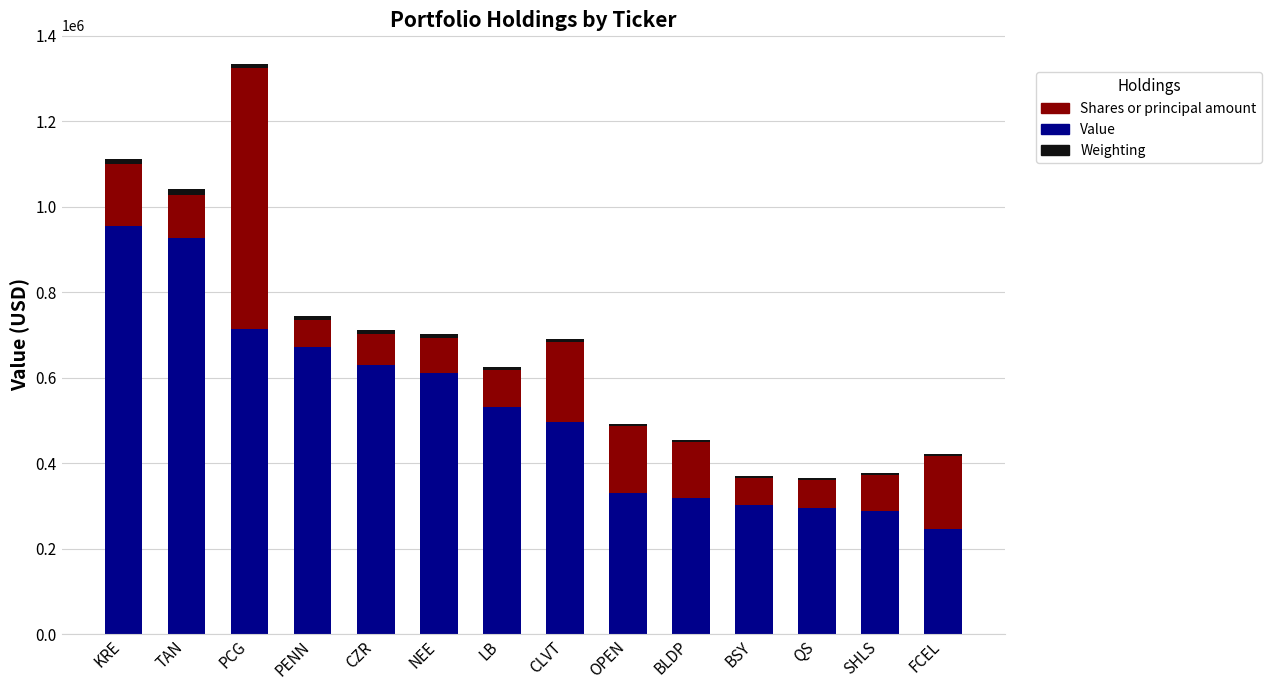

How many series are shown in this chart?

3